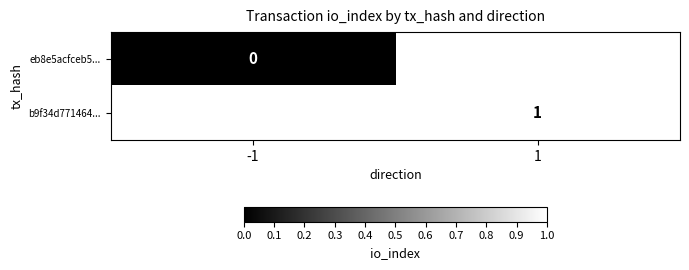

At which category does the chart reach its peak across all series?

1